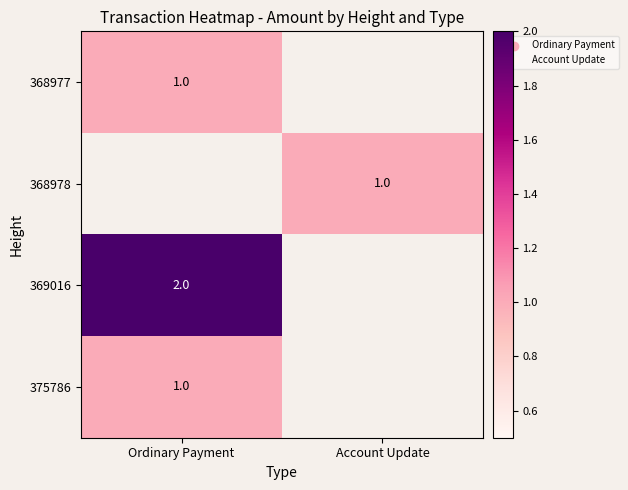

Is it true that 369016 equals 3 at Ordinary Payment?

False